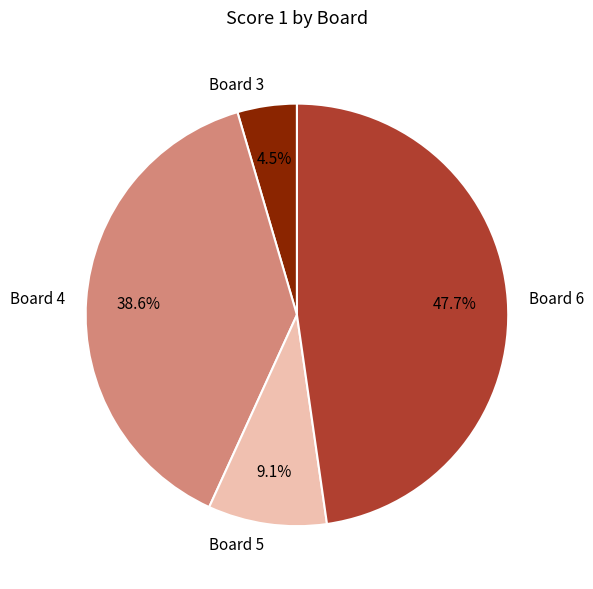

Is there any slice that represents more than half of the pie?

No